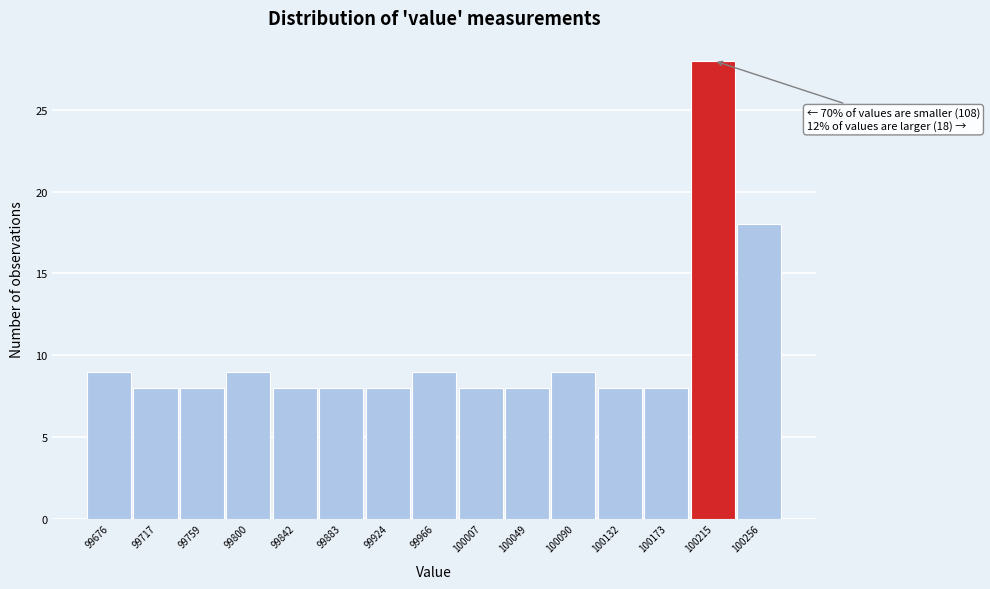

Which range on the x-axis has the tallest bar?

100195 to 100235